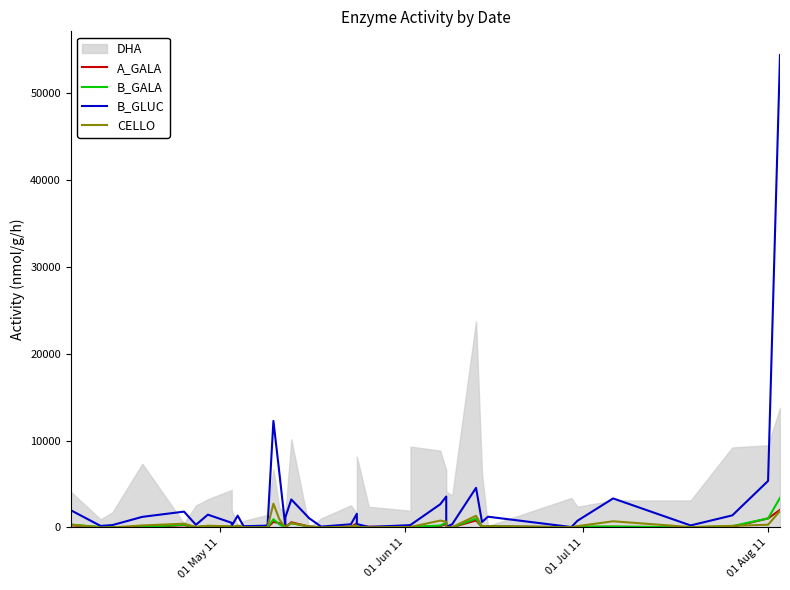

Rank the series by their maximum value, from highest to lowest.

B_GLUC, B_GALA, CELLO, A_GALA